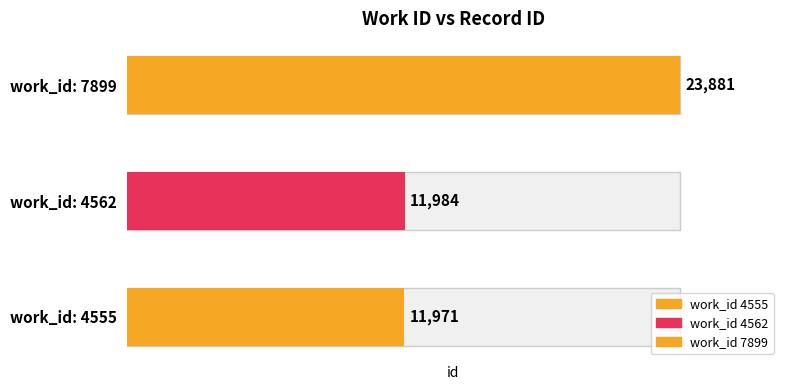

What is the value of the 1st bar from the left?

11971